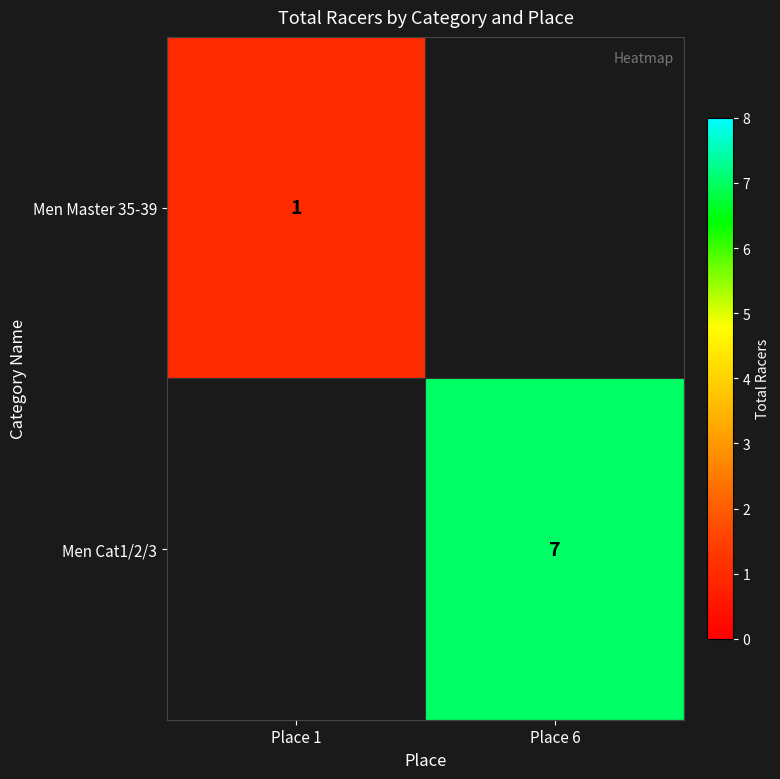

What is the smallest value displayed?

1.0